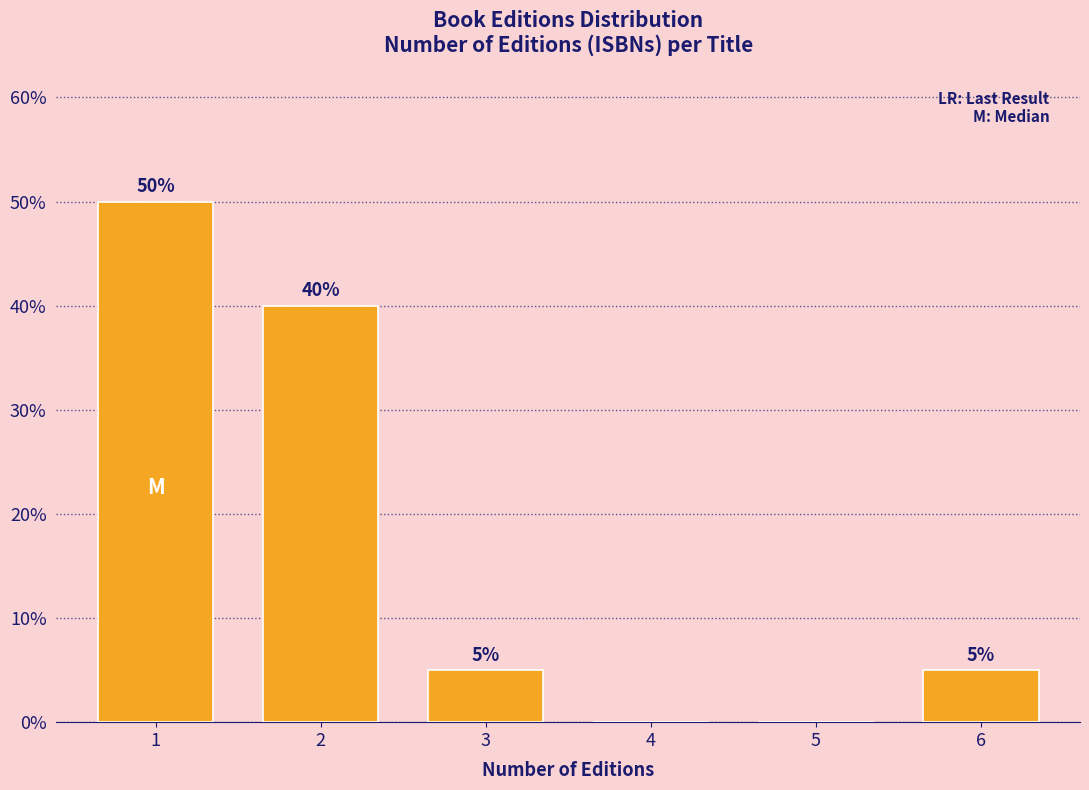

Reading left to right, transcribe all the data shown in this chart.

1=50	2=40	3=5	4=0	5=0	6=5